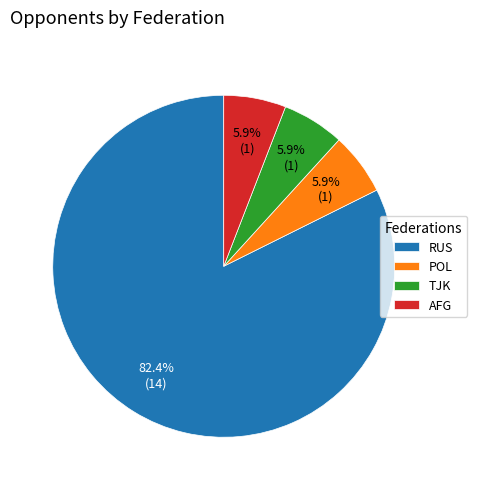

How many segments does this pie chart have?

4